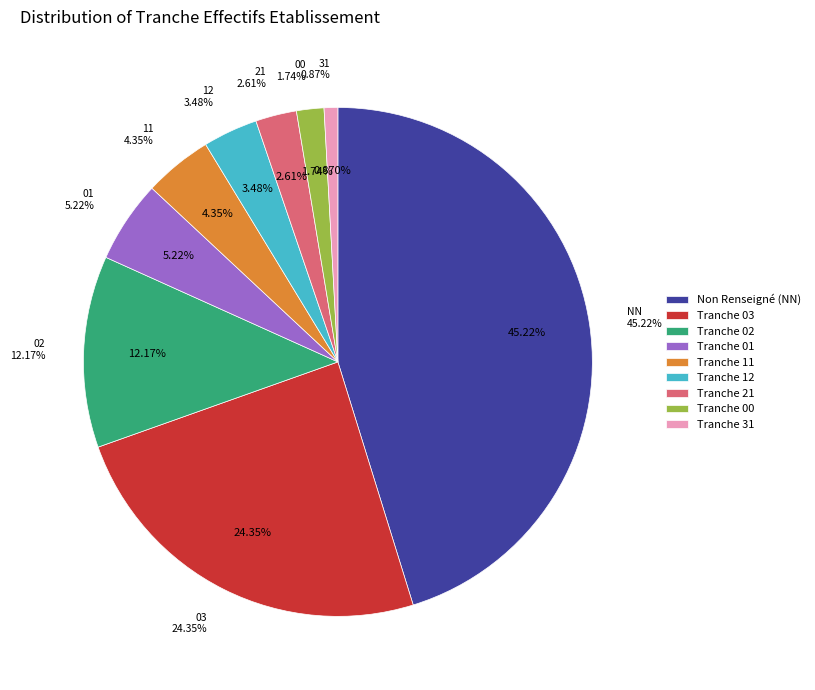

True or false: 03 accounts for 24% of the total.

True